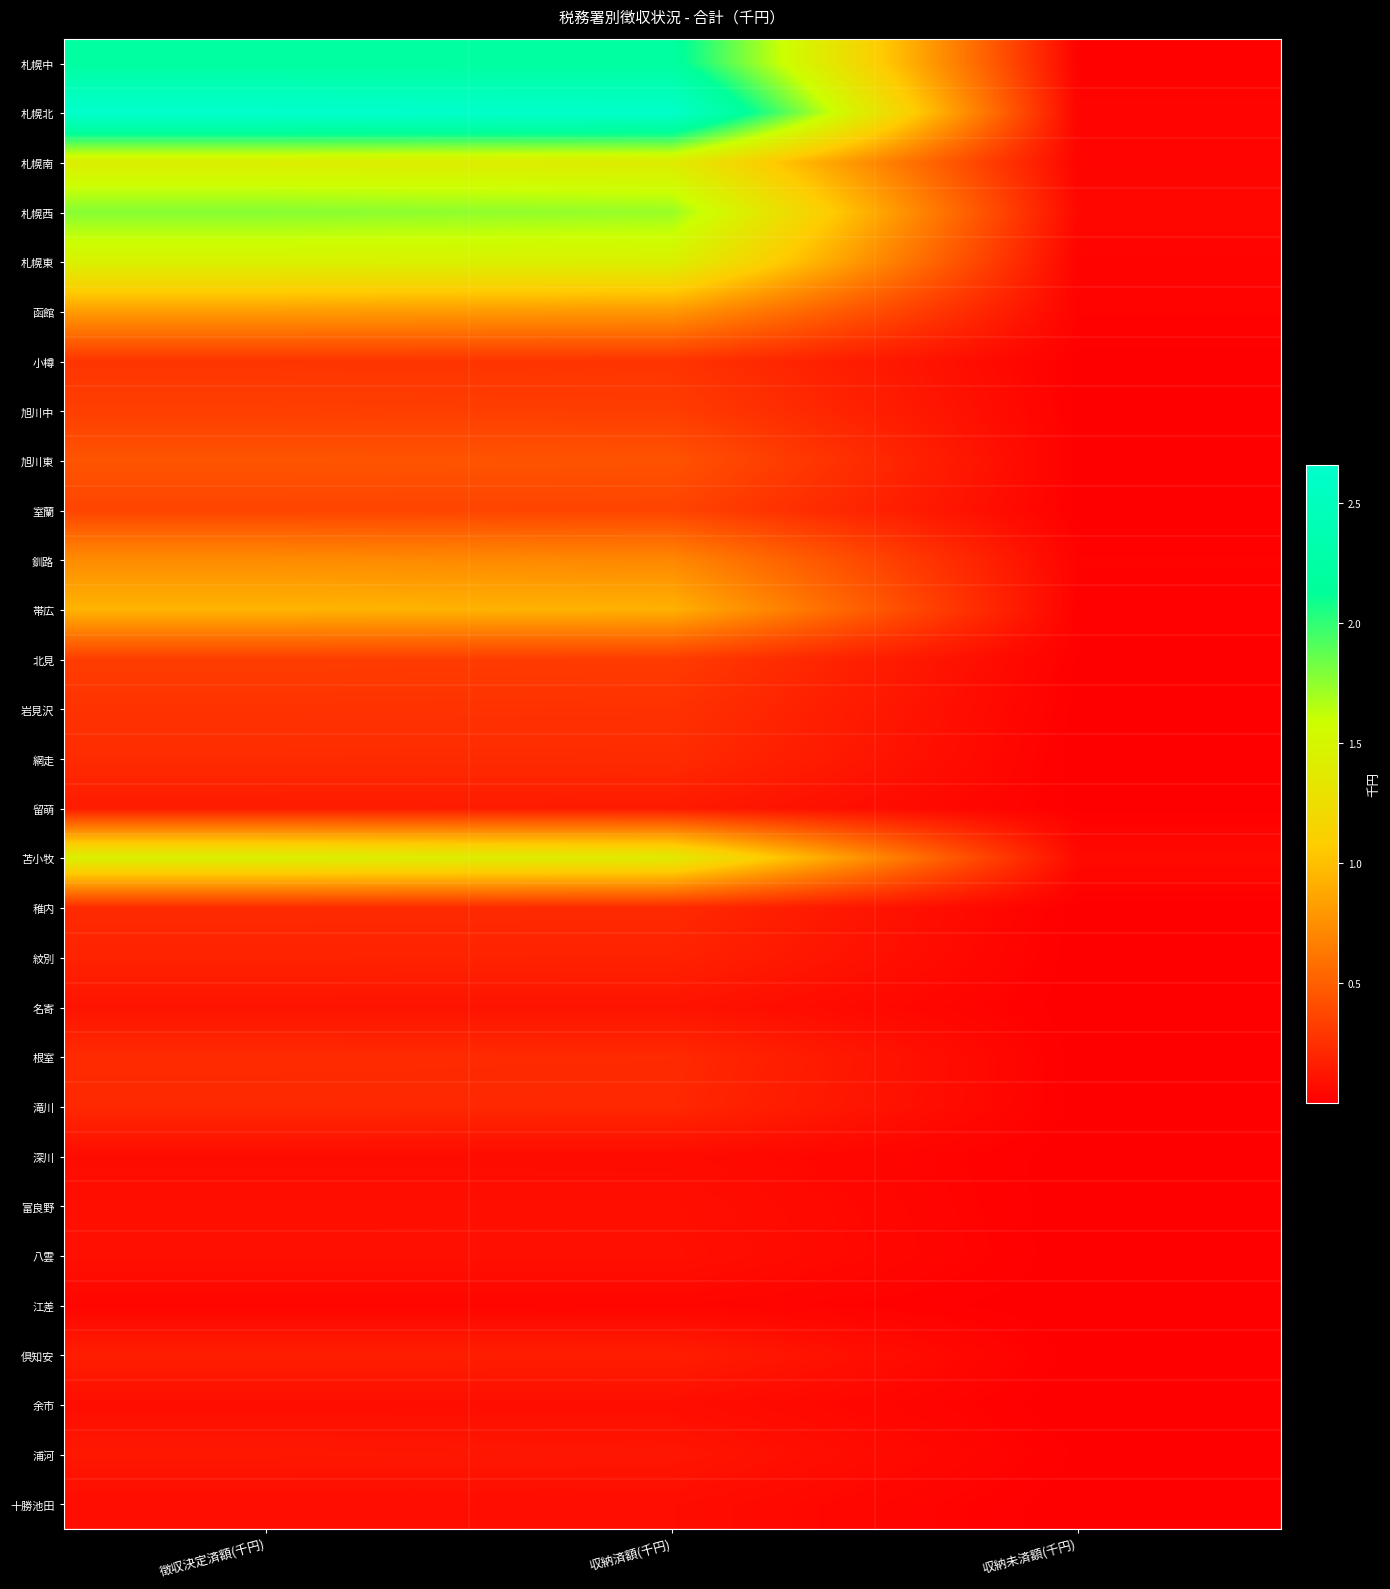

Which series changed the most between 徴収決定済額(千円) and 収納未済額(千円)?

札幌北